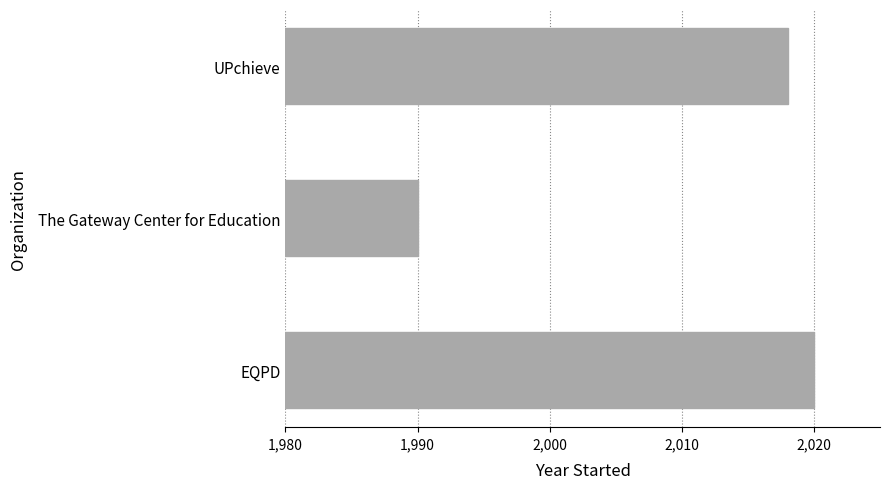

Reading bottom to top, list all the values displayed in this chart.

EQPD=2020	The Gateway Center for Education=1990	UPchieve=2018